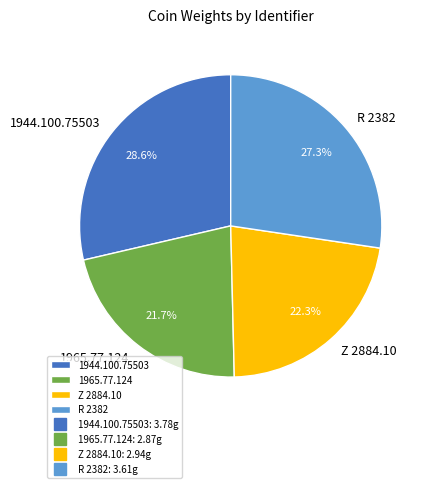

Does 1965.77.124 account for over 50% of the chart?

No